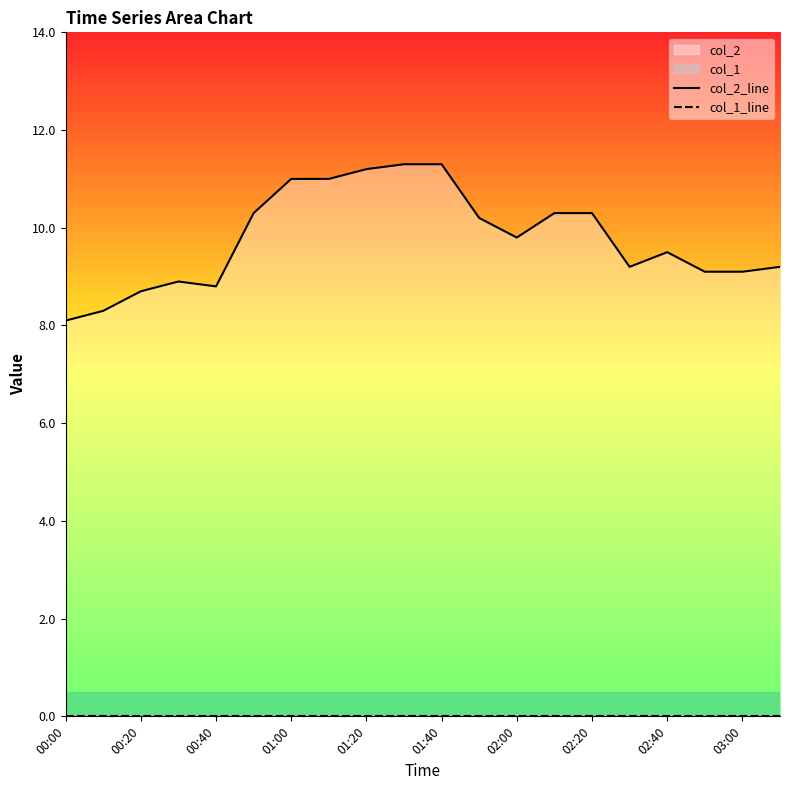

True or false: col_2_line and col_1_line intersect in this chart.

False